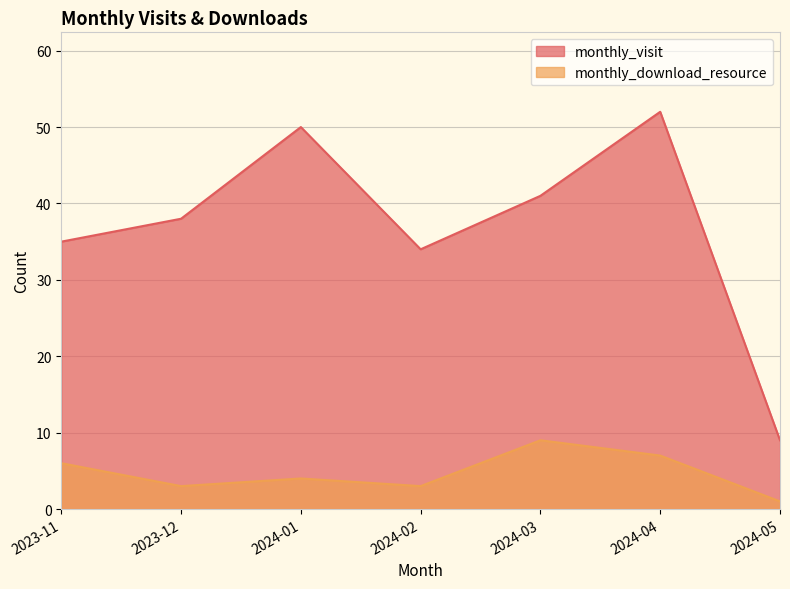

How many values in the monthly_visit series are below 38?

3